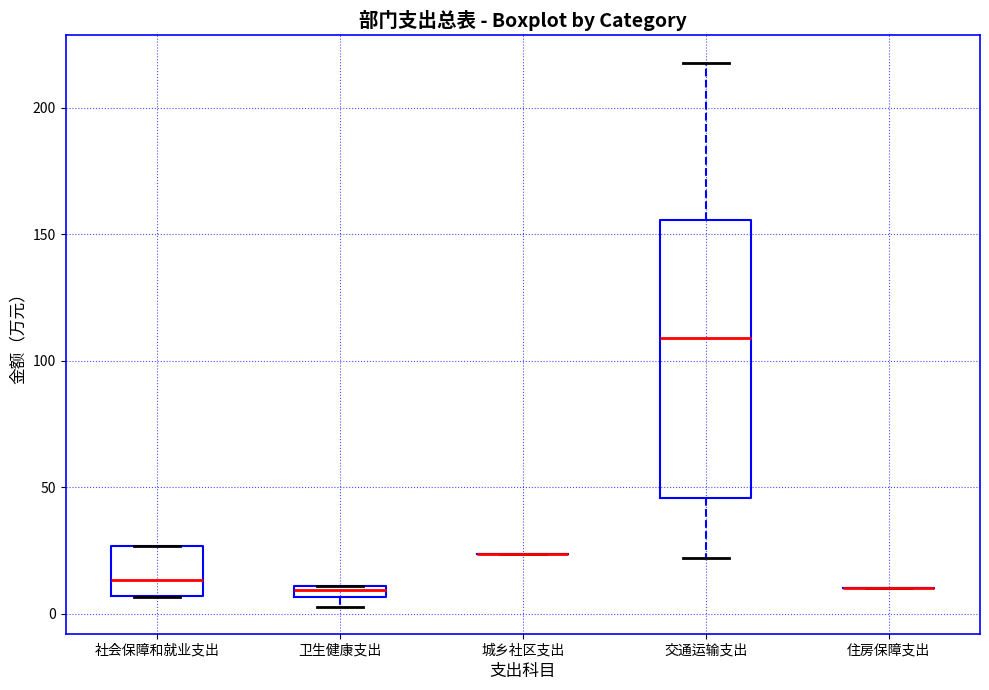

Which box is the tallest, from its lower edge to its upper edge?

交通运输支出